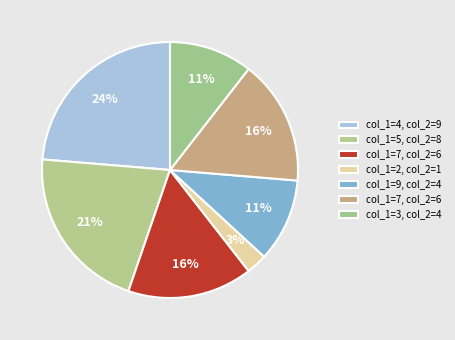

What is the smallest slice in the pie chart?

2